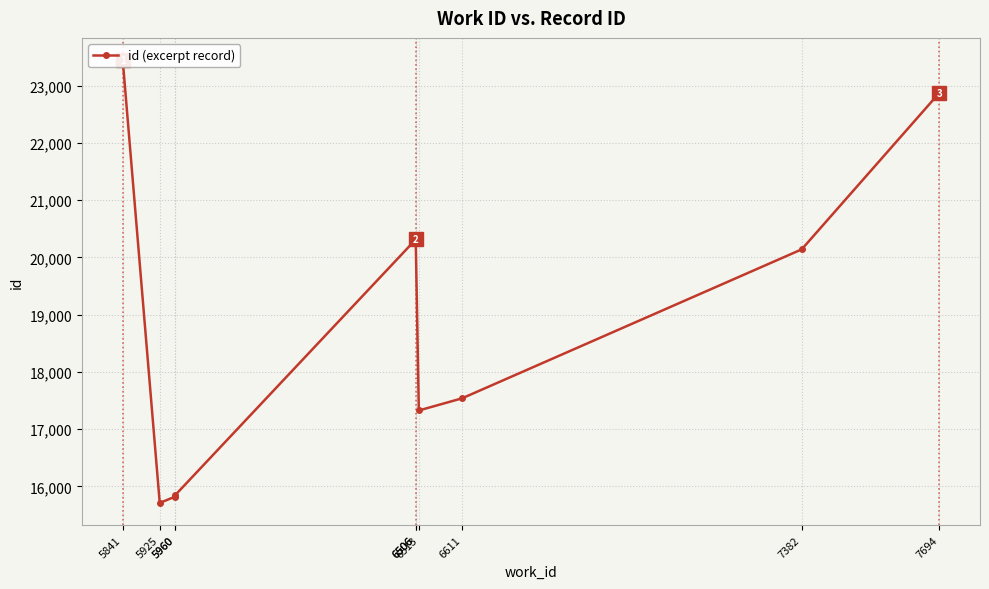

List the labels in order of value, largest first.

5841, 7694, 6506, 6506, 7382, 6611, 6513, 5960, 5960, 5925